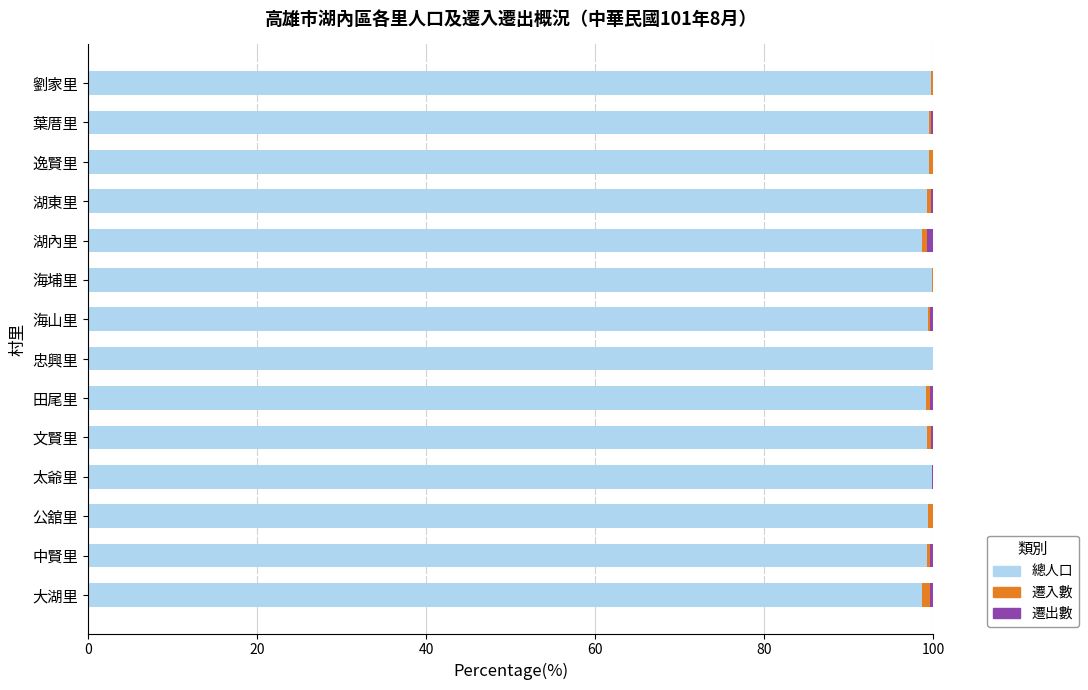

The value of 總人口 at 湖內里 is 98.6. True or false?

True